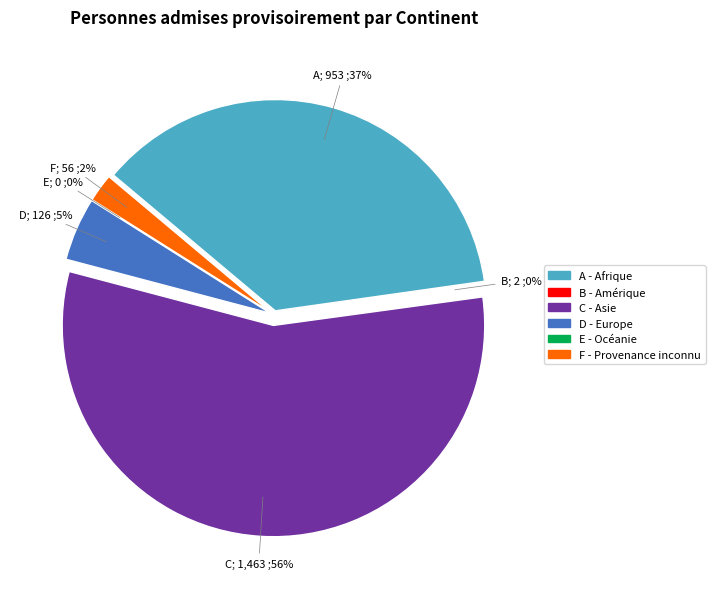

Is Asie the majority of the pie?

Yes